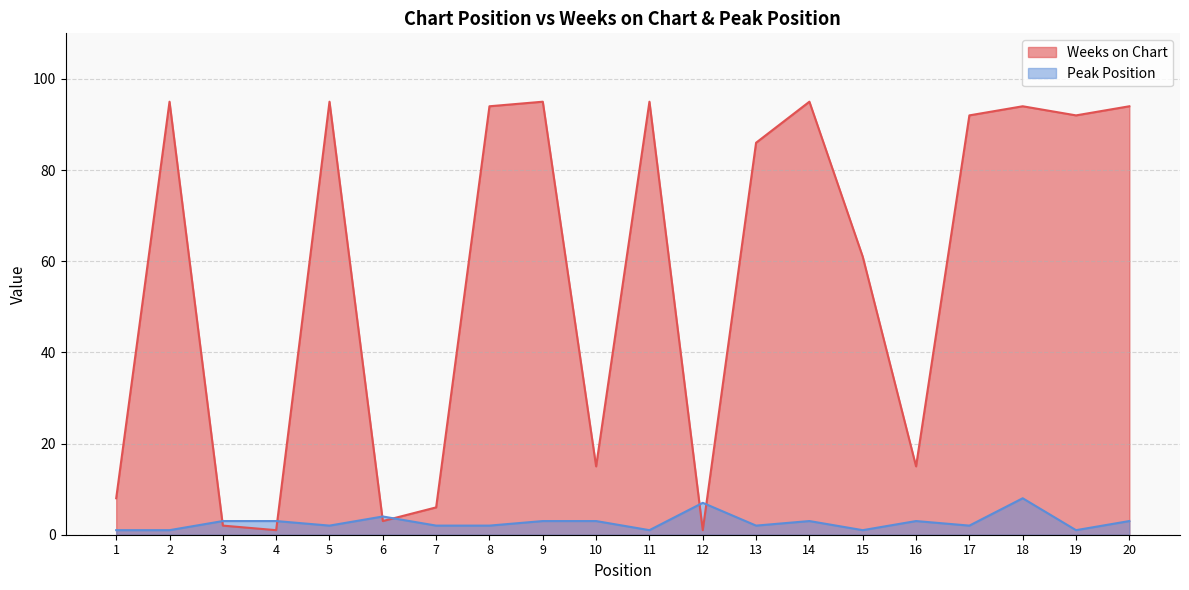

Rank the categories by Peak Position value from lowest to highest.

1, 2, 11, 15, 19, 5, 7, 8, 13, 17, 3, 4, 9, 10, 14, 16, 20, 6, 12, 18